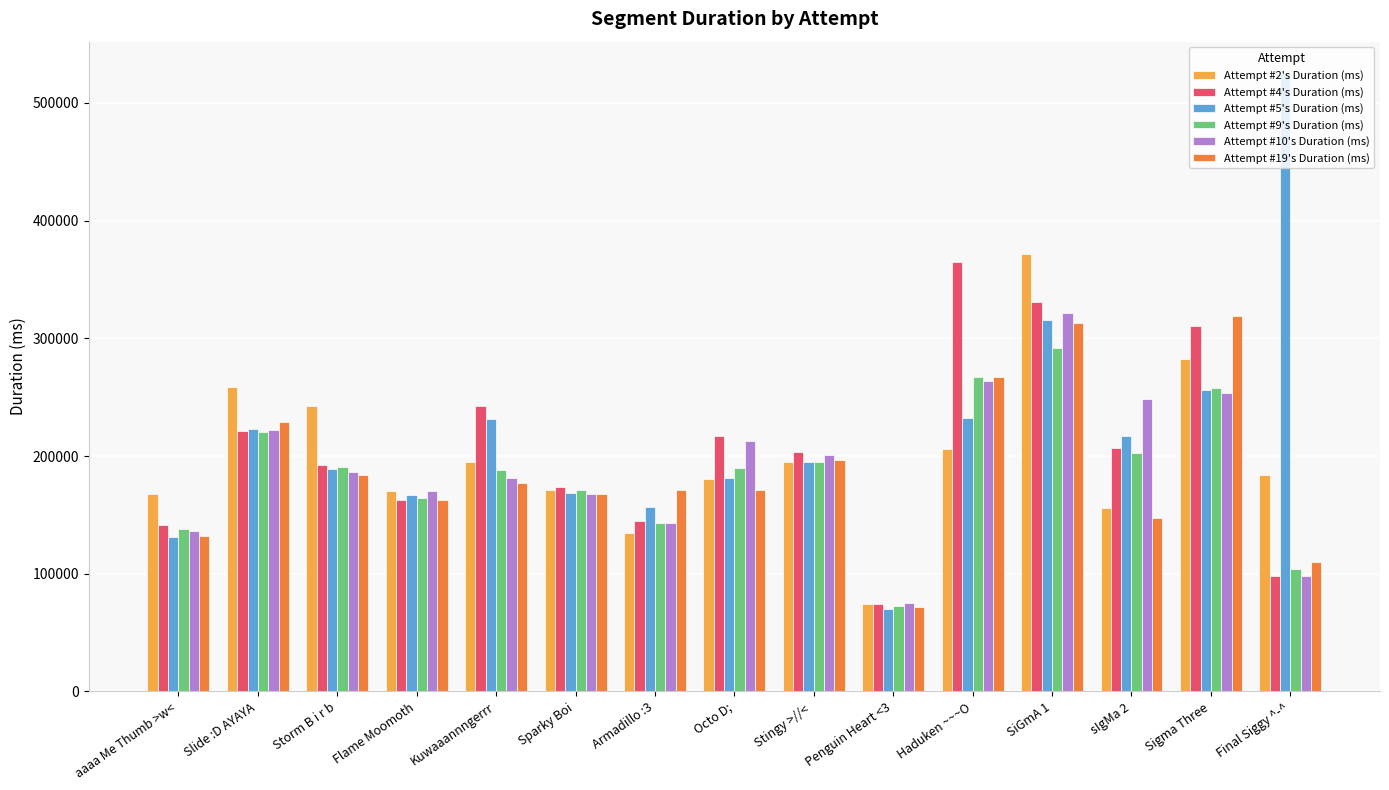

Between Flame Moomoth and SiGmA 1, which series saw the biggest shift?

Attempt #2's Duration (ms)